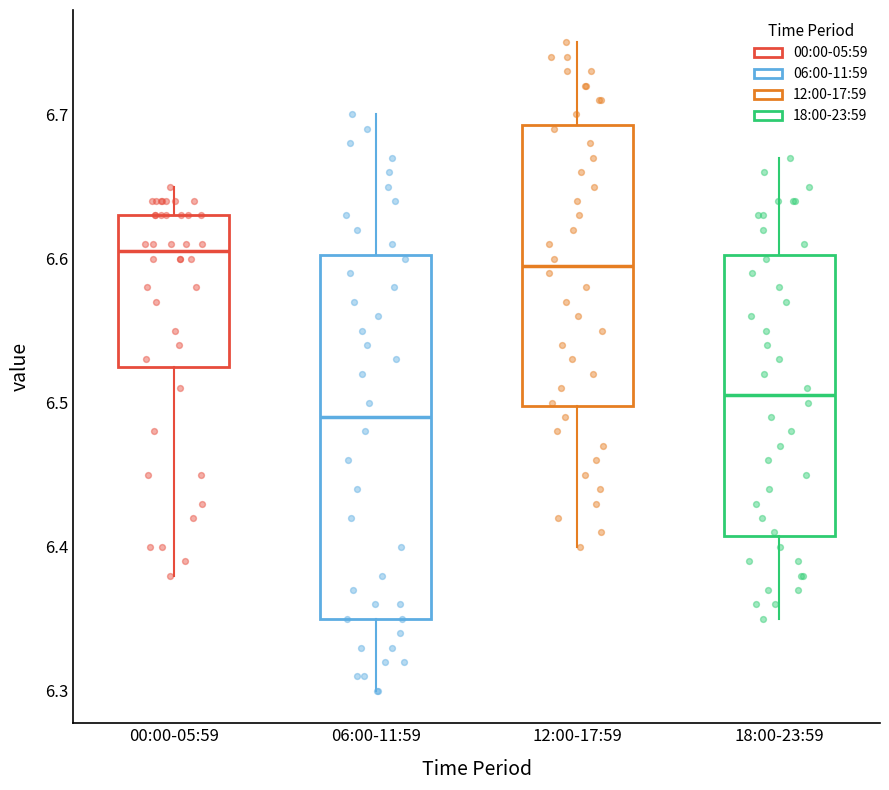

Which box has the lowest median line?

06:00-11:59